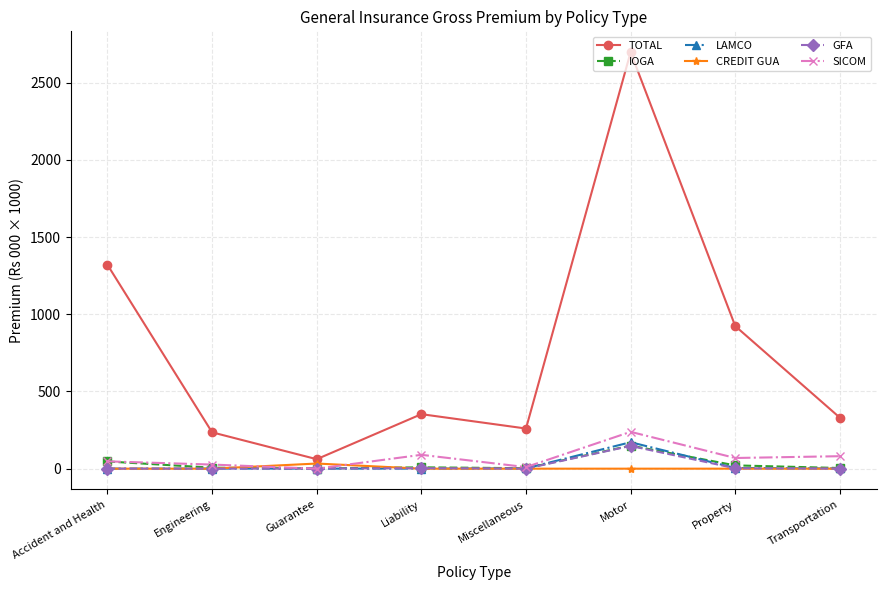

What is the difference between the second highest and minimum values in the TOTAL series?

1259.3